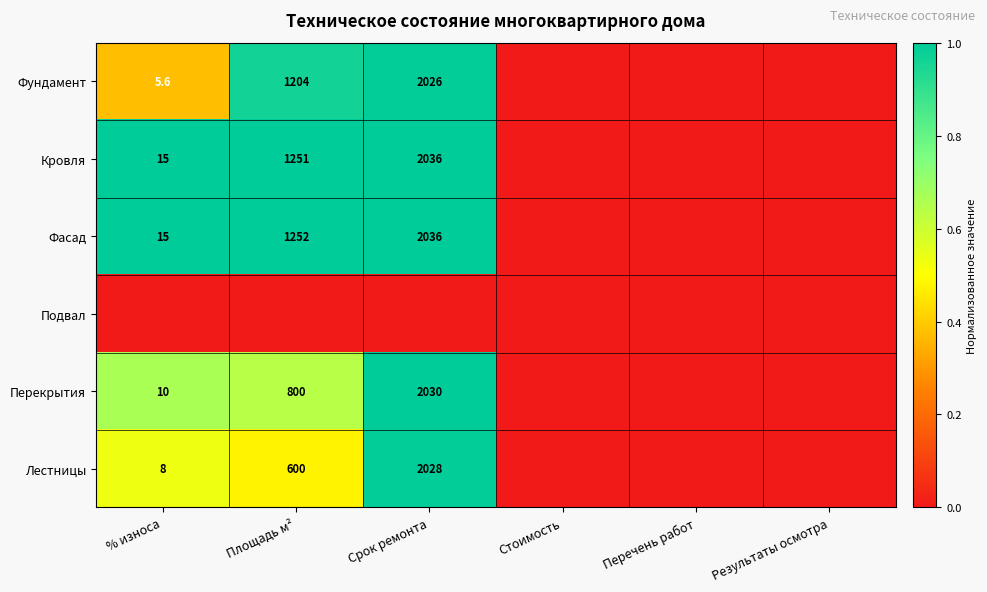

What is the difference between the Фасад values at Срок ремонта and % износа?

2021.0